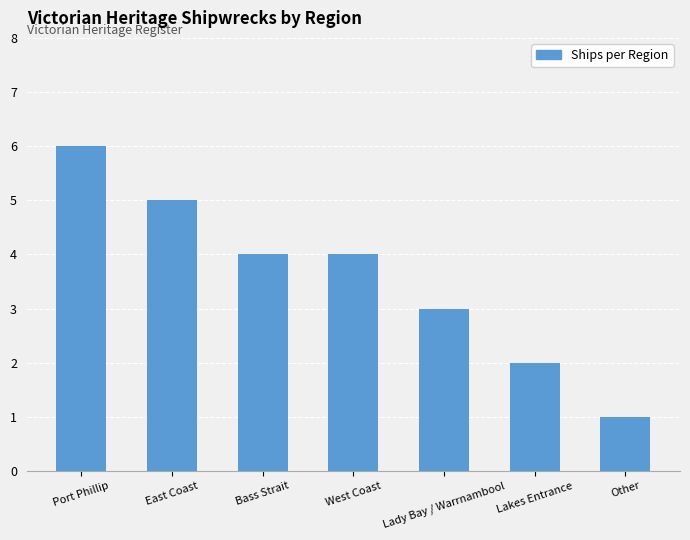

True or false: the data shows 5 at East Coast.

True